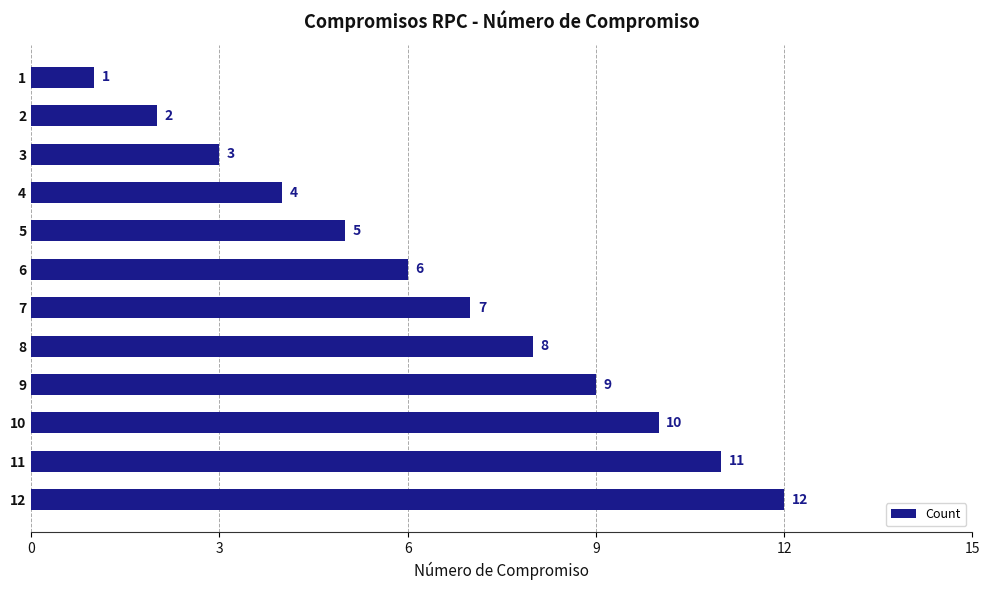

What is the approximate value at 9?

9